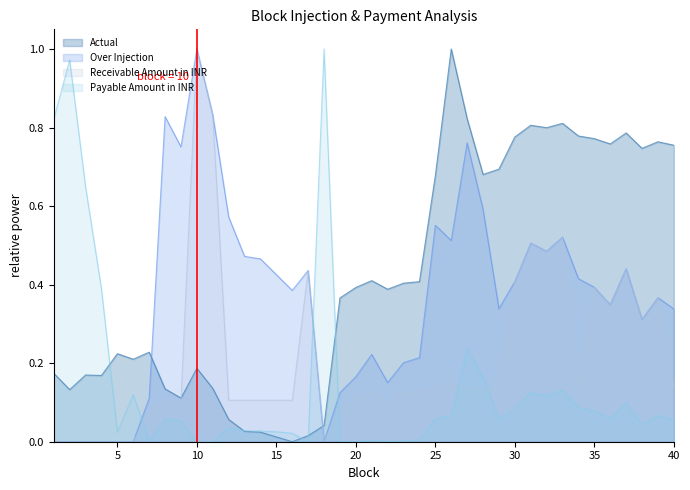

Rank the series by their maximum value, from lowest to highest.

Actual, Over Injection, Receivable Amount in INR, Payable Amount in INR